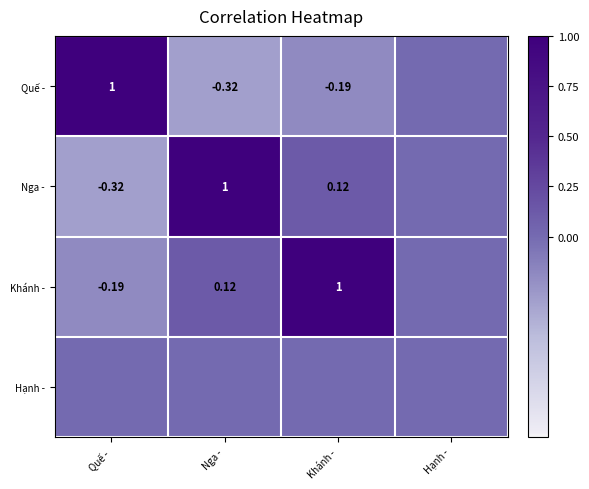

What is the average value of the Nga - series?

0.2